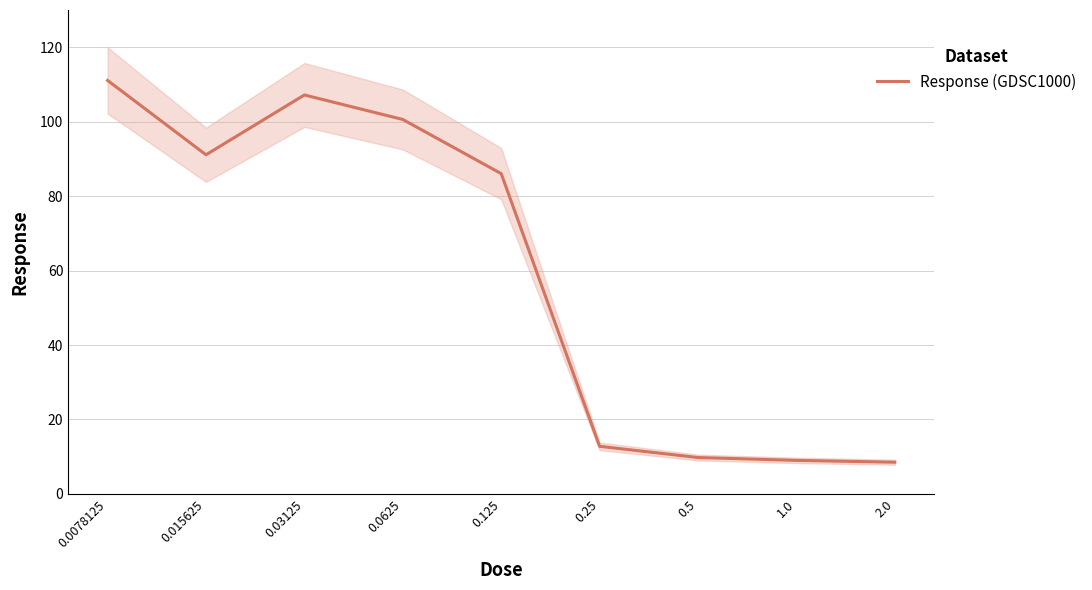

What is the sum of the values at 0.03125 and 0.5?

117.0